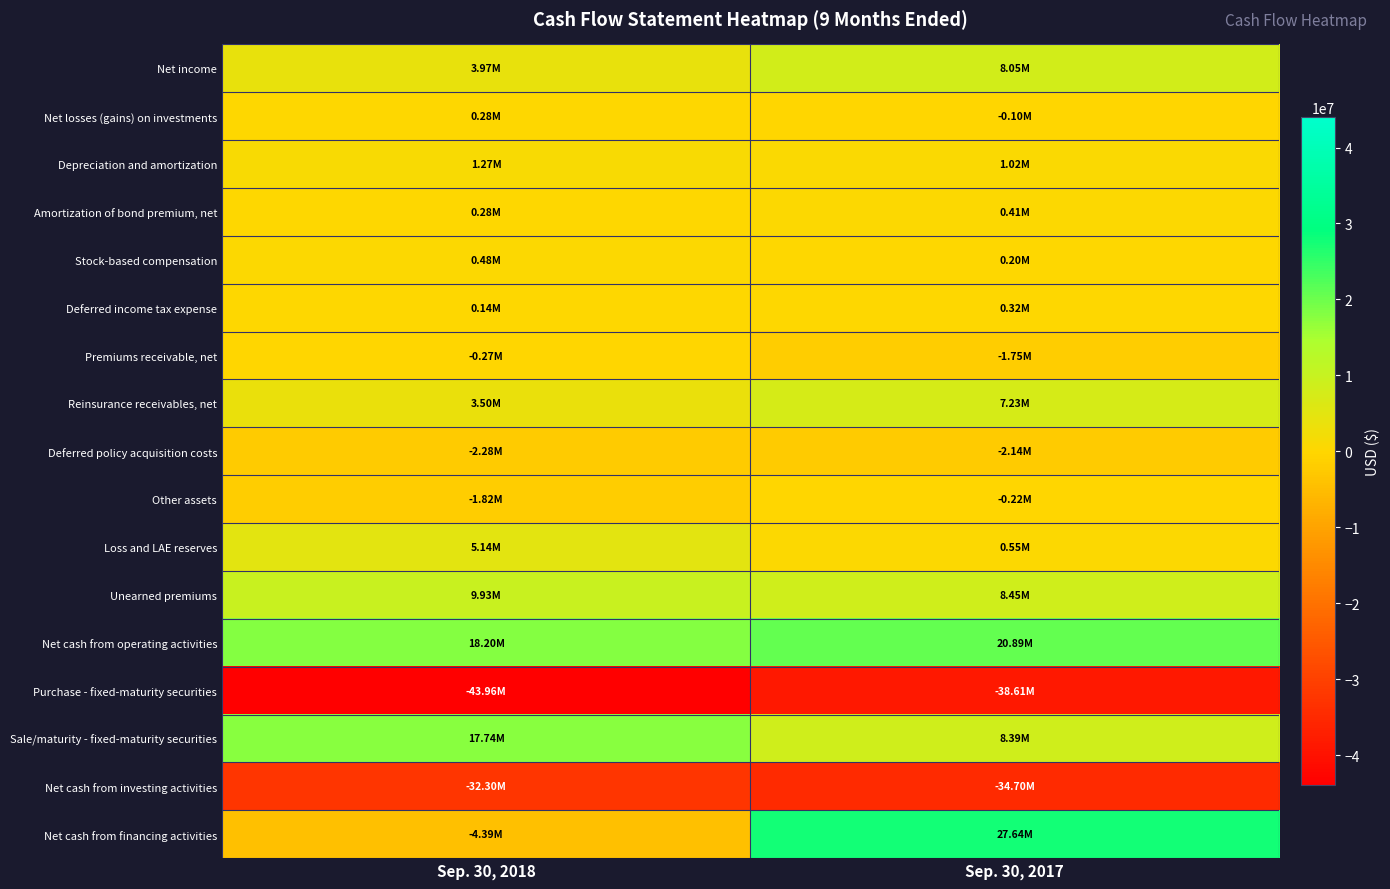

Reading right to left, what are all the values shown in this chart?

Net income: Sep. 30, 2017=8054893	Sep. 30, 2018=3973093
Net losses (gains) on investments: Sep. 30, 2017=-96915	Sep. 30, 2018=277835
Depreciation and amortization: Sep. 30, 2017=1023390	Sep. 30, 2018=1273975
Amortization of bond premium, net: Sep. 30, 2017=405832	Sep. 30, 2018=284204
Stock-based compensation: Sep. 30, 2017=198046	Sep. 30, 2018=481812
Deferred income tax expense: Sep. 30, 2017=322608	Sep. 30, 2018=136032
Premiums receivable, net: Sep. 30, 2017=-1745402	Sep. 30, 2018=-266849
Reinsurance receivables, net: Sep. 30, 2017=7226493	Sep. 30, 2018=3500669
Deferred policy acquisition costs: Sep. 30, 2017=-2142195	Sep. 30, 2018=-2276012
Other assets: Sep. 30, 2017=-219189	Sep. 30, 2018=-1824401
Loss and LAE reserves: Sep. 30, 2017=554078	Sep. 30, 2018=5143335
Unearned premiums: Sep. 30, 2017=8448528	Sep. 30, 2018=9926741
Net cash from operating activities: Sep. 30, 2017=20889623	Sep. 30, 2018=18197327
Purchase - fixed-maturity securities: Sep. 30, 2017=-38612403	Sep. 30, 2018=-43957529
Sale/maturity - fixed-maturity securities: Sep. 30, 2017=8385874	Sep. 30, 2018=17740260
Net cash from investing activities: Sep. 30, 2017=-34698530	Sep. 30, 2018=-32299835
Net cash from financing activities: Sep. 30, 2017=27644693	Sep. 30, 2018=-4385449